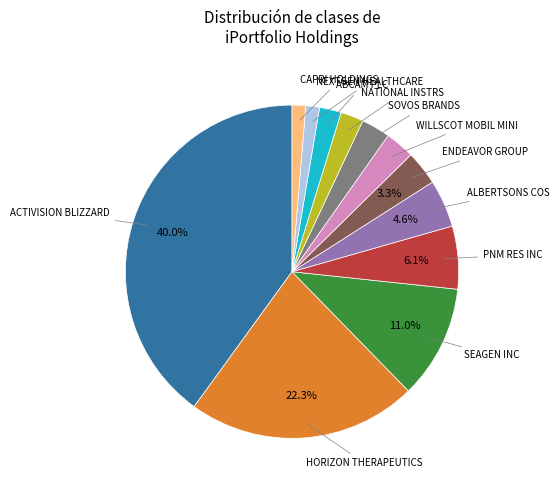

Is there a majority slice in this chart?

No